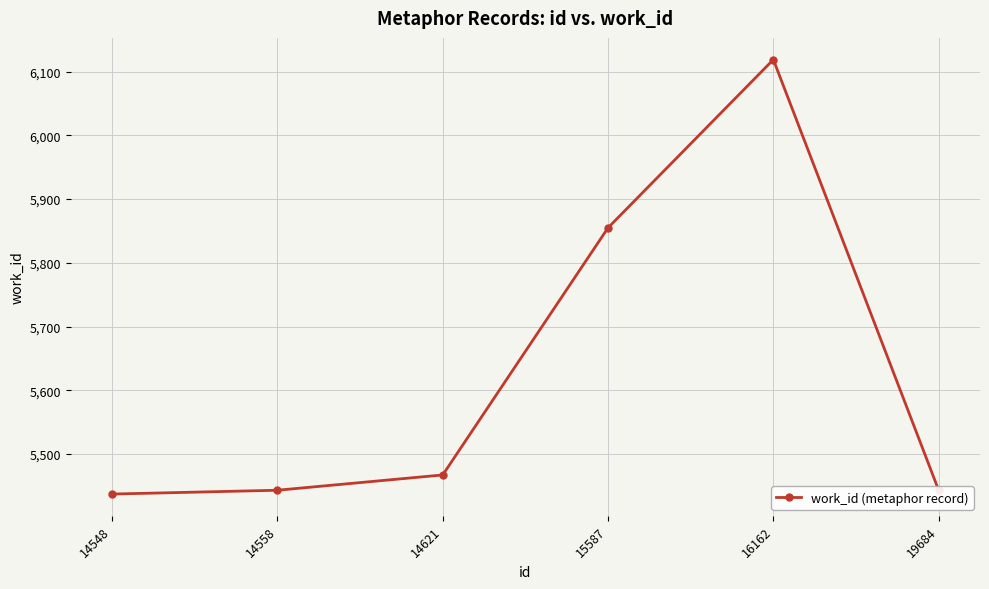

What is the value of the 3rd point from the left?

5467